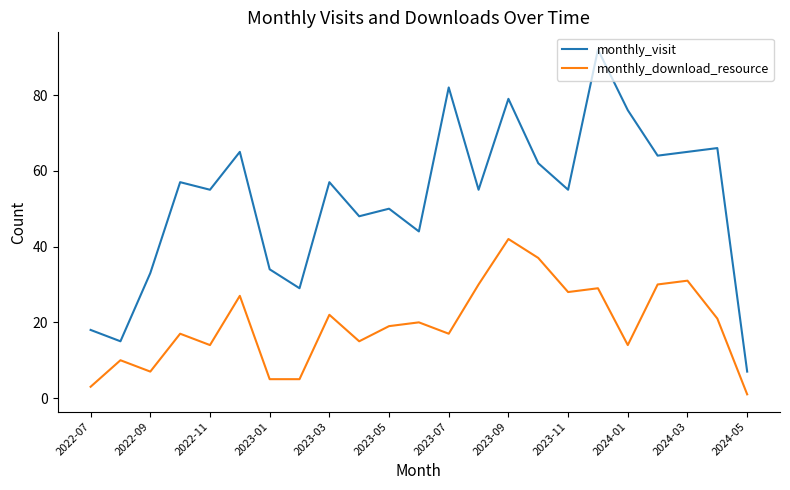

Count the number of data series in this chart.

2